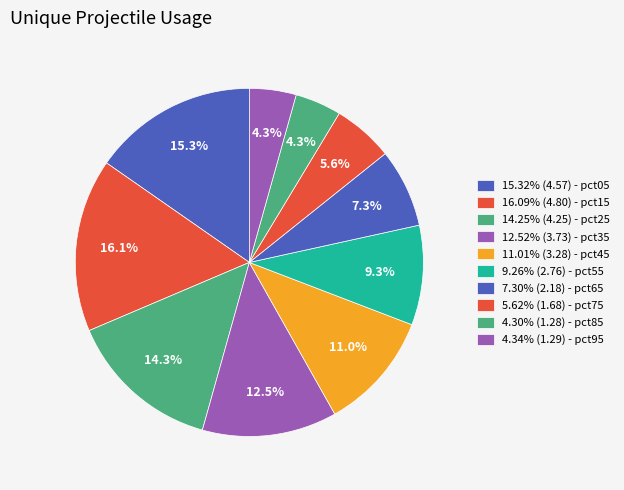

Rank the categories by value from lowest to highest.

pct85, pct95, pct75, pct65, pct55, pct45, pct35, pct25, pct05, pct15